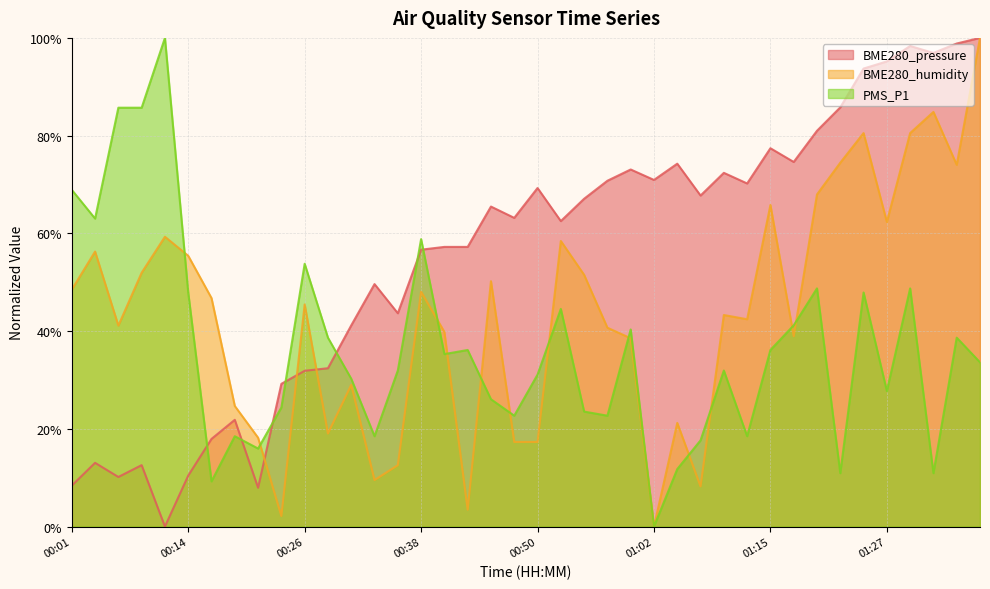

Between 01:29 and 00:48, which is larger?

01:29